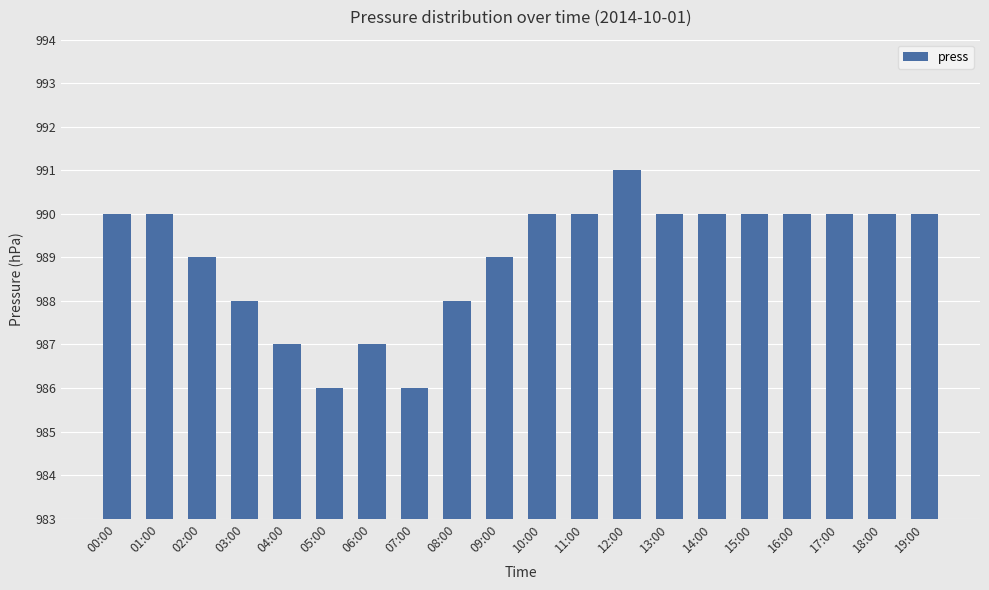

Which has a higher value, 08:00 or 00:00?

00:00